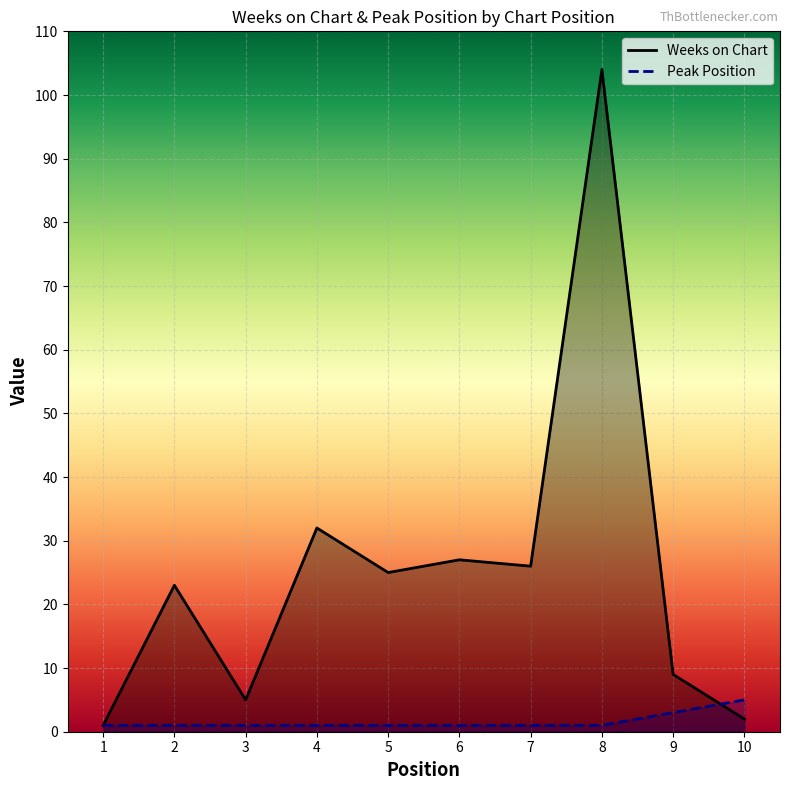

Reading left to right, what are all the values shown in this chart?

Weeks on Chart: 1	23	5	32	25	27	26	104	9	2
Peak Position: 1	1	1	1	1	1	1	1	3	5